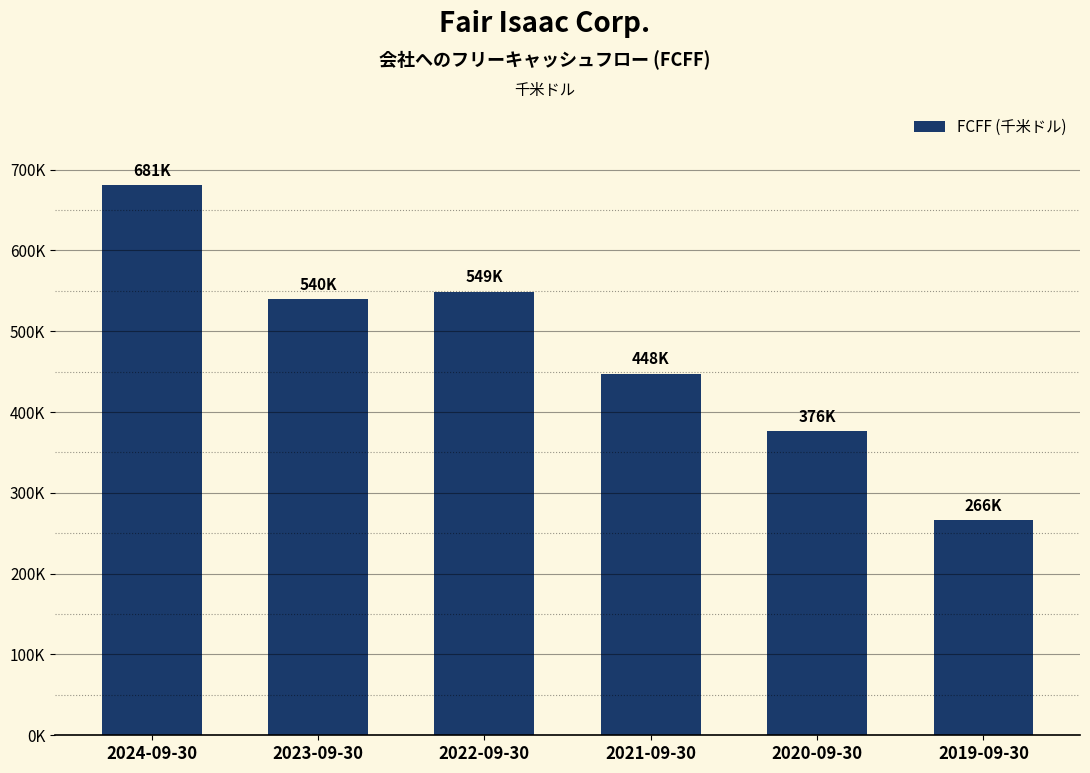

The value at 2023-09-30 is 804586. True or false?

False